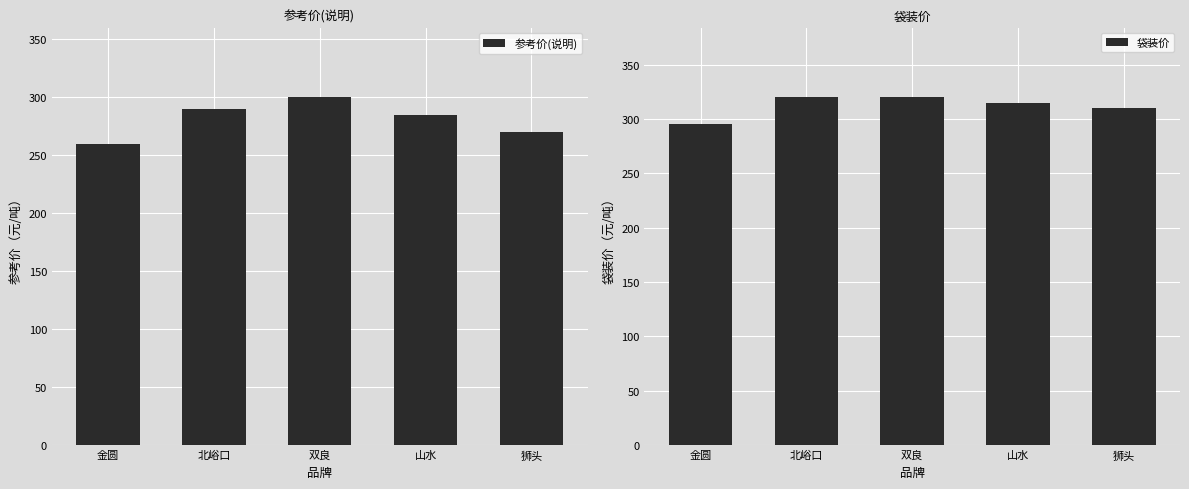

What is the label of the 1st bar from the right?

狮头